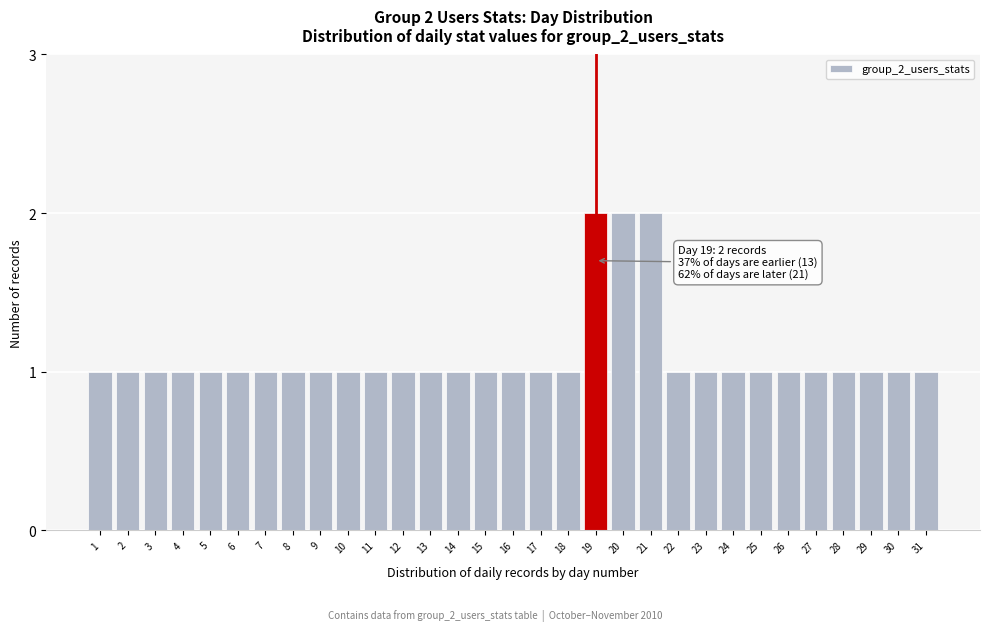

What is the value of the 16th bar from the left?

1